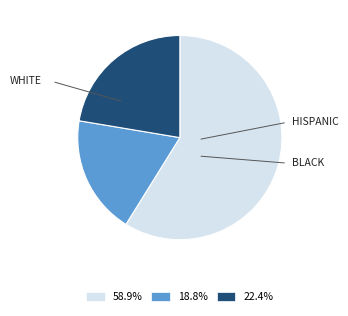

What is the ratio of the value at 22.4% to the value at 18.8%?

1.2